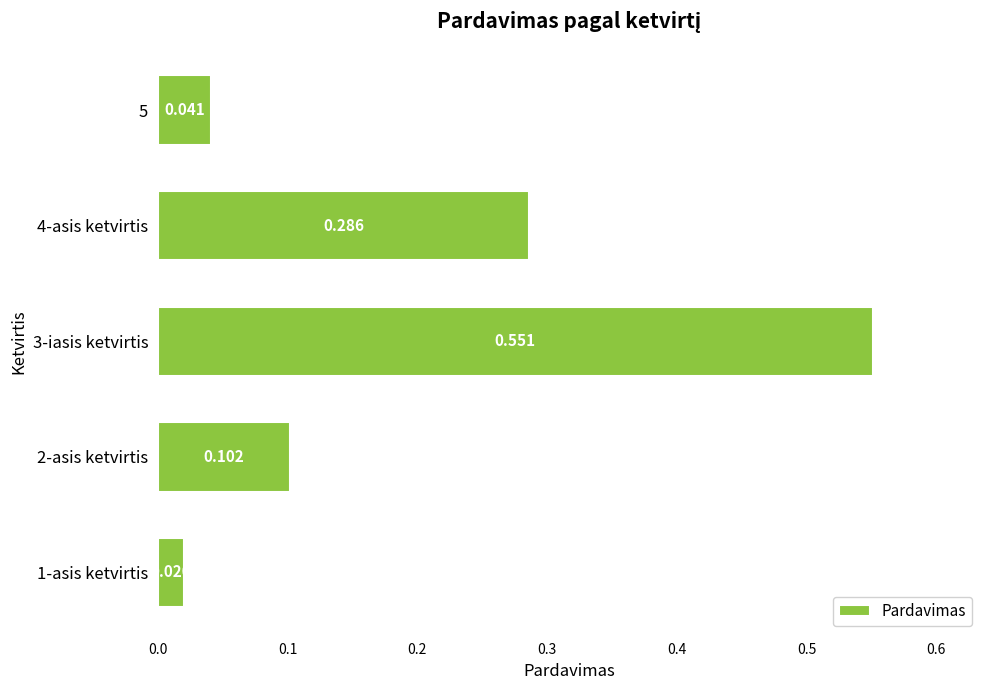

Rank the categories by value from lowest to highest.

1-asis ketvirtis, 5, 2-asis ketvirtis, 4-asis ketvirtis, 3-iasis ketvirtis